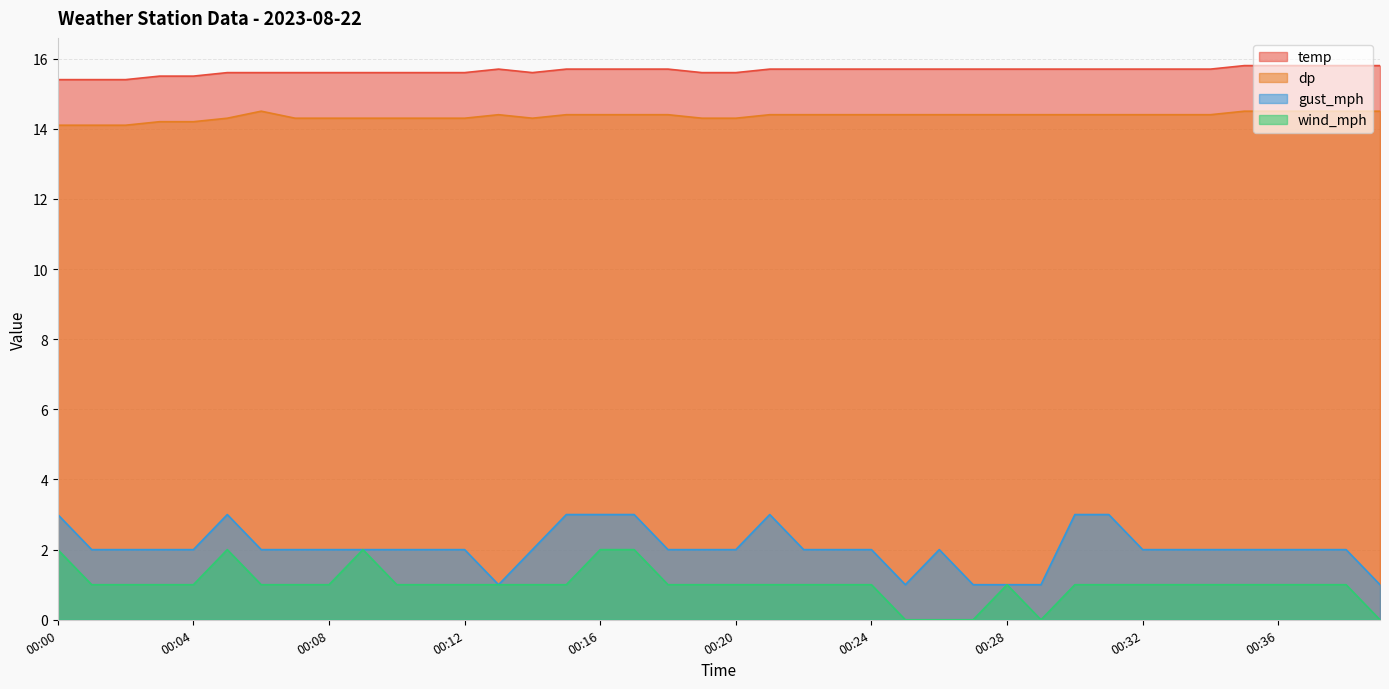

Where is temp nearest to the value 15?

00:00